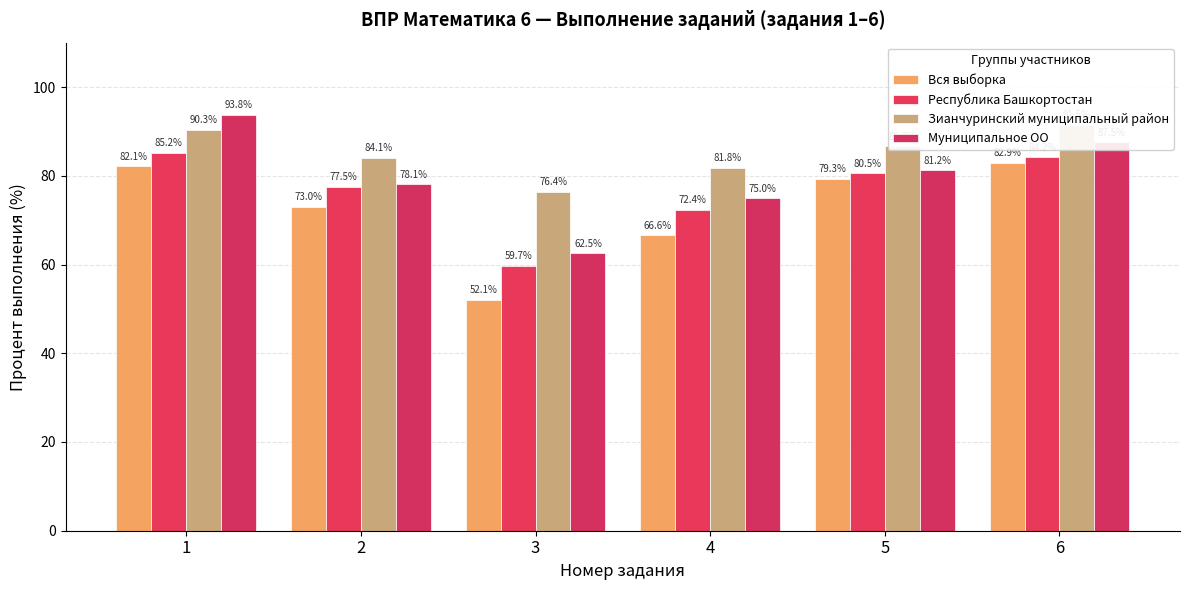

Which series has the largest range (max minus min)?

Муниципальное ОО